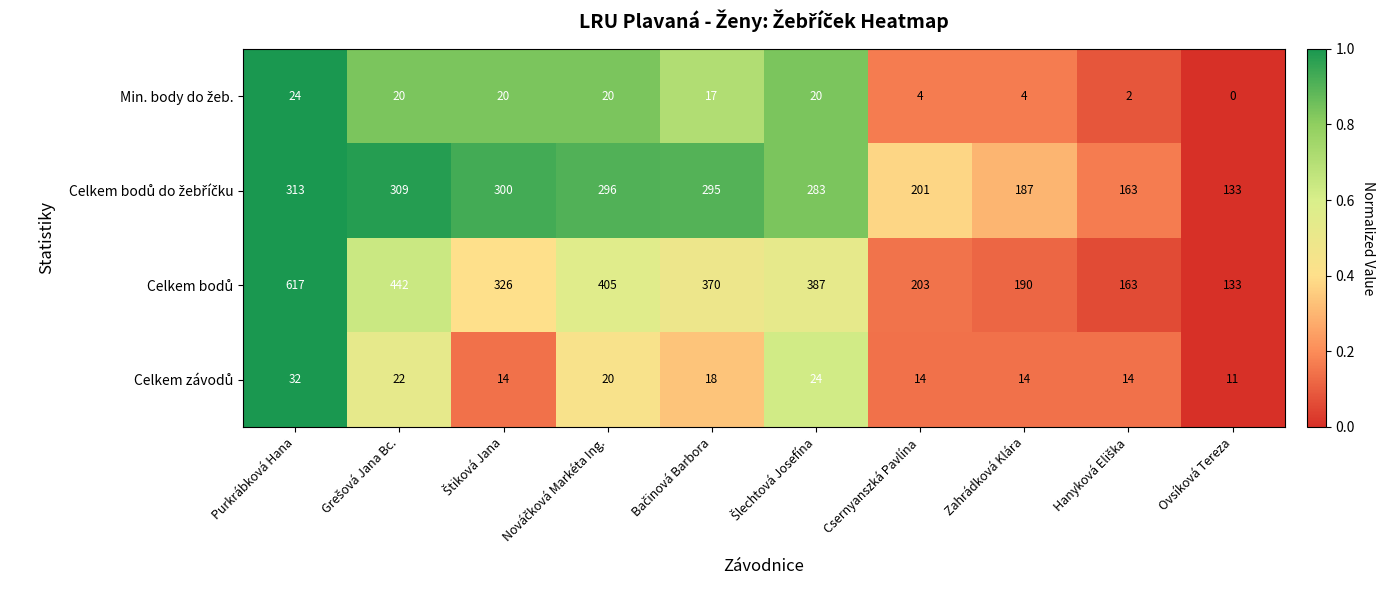

What is the spread (max minus min) of values at Purkrábková Hana?

593